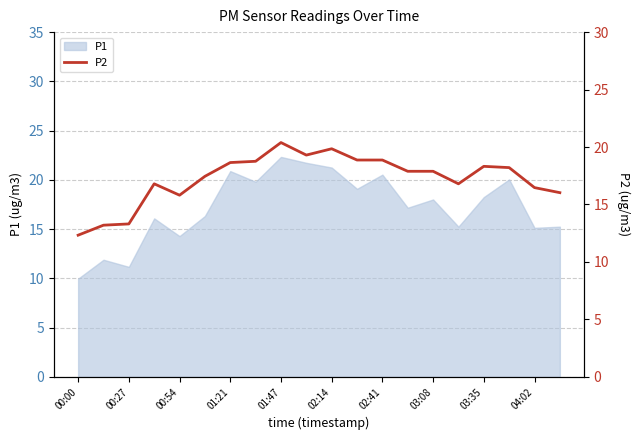

Is it true that P1 equals 17.9 at 00:27?

False